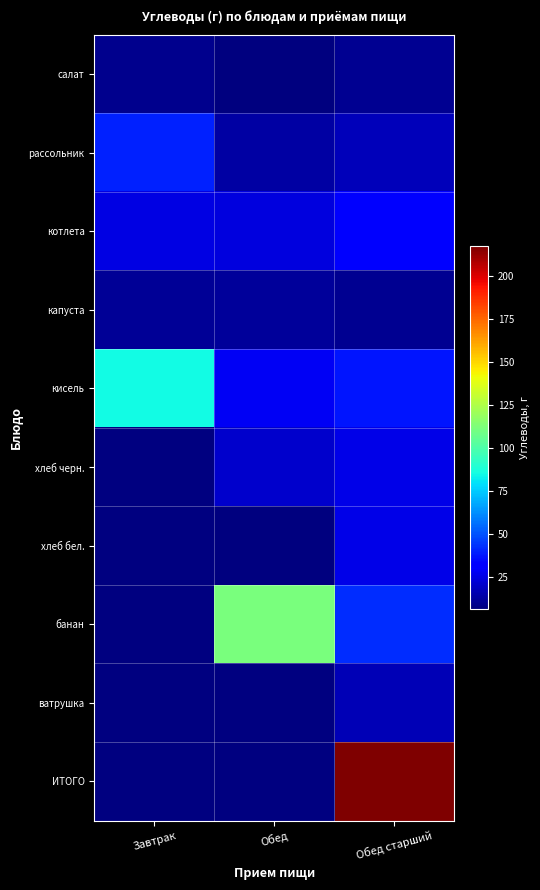

At Обед, list the series in order from largest to smallest.

банан, кисель, котлета, хлеб черн., рассольник, капуста, салат, ватрушка, ИТОГО, хлеб бел.